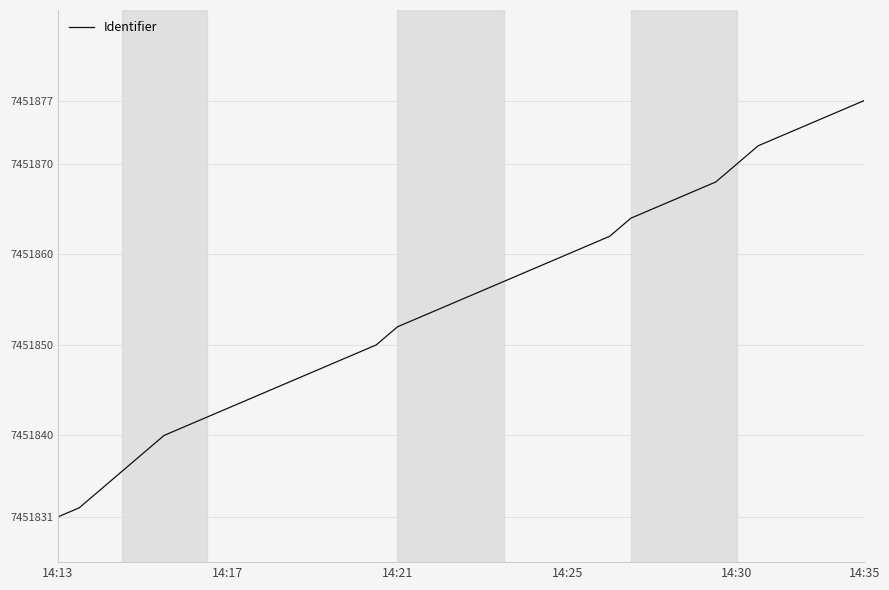

What is the minimum value shown in the chart?

7451831